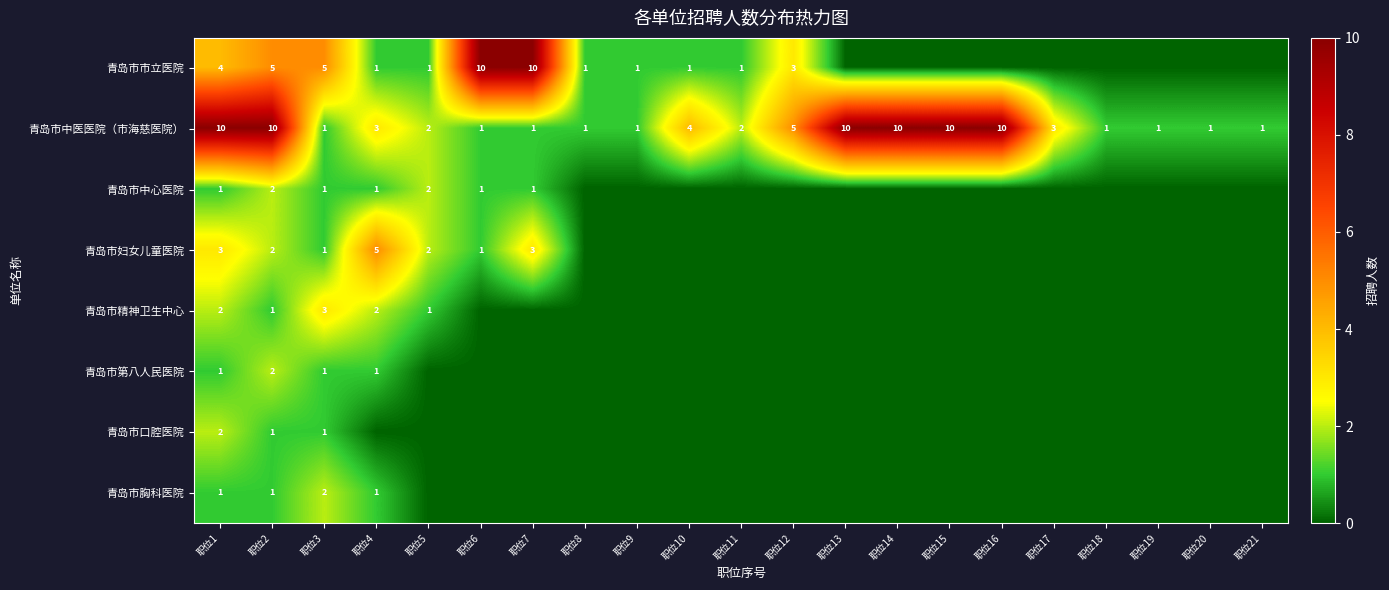

What is the difference between the 青岛市中医医院（市海慈医院） values at 职位8 and 职位1?

9